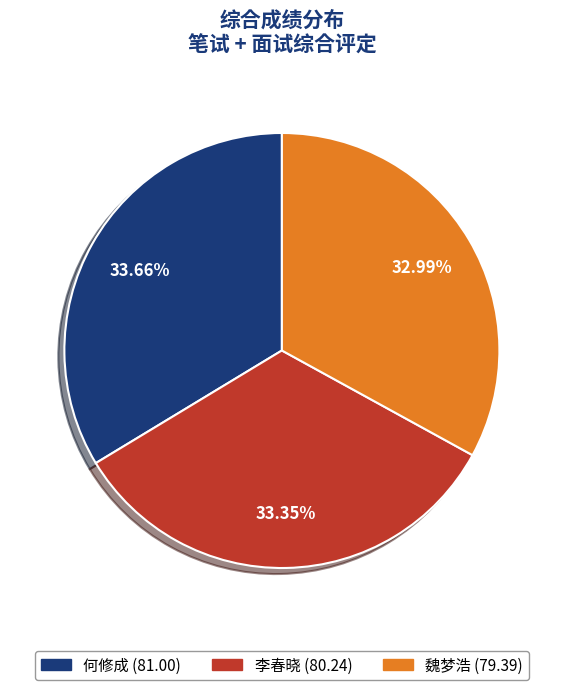

To the nearest percent, what portion does 李春晓 represent?

33%